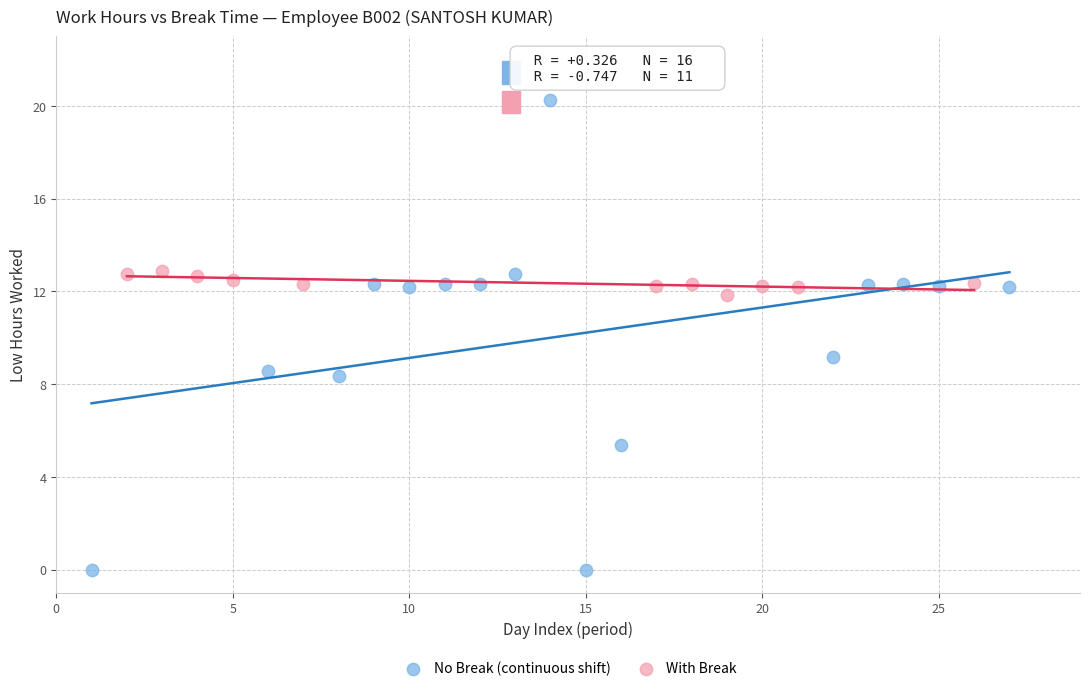

Which series contains the highest Y value?

No Break (continuous shift)